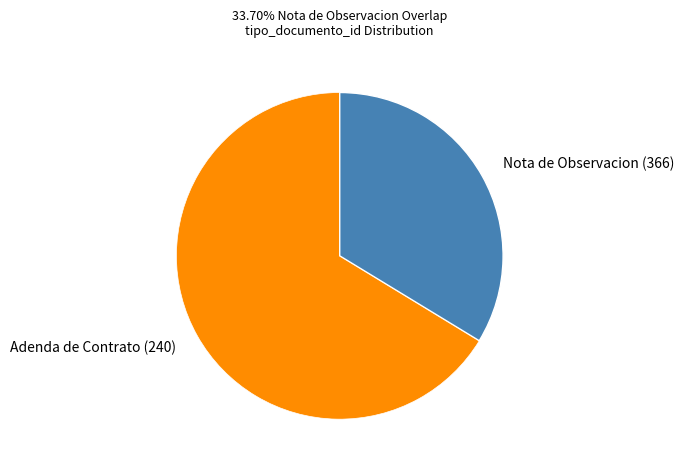

Rank the categories by value from lowest to highest.

Nota de Observacion (366), Adenda de Contrato (240)